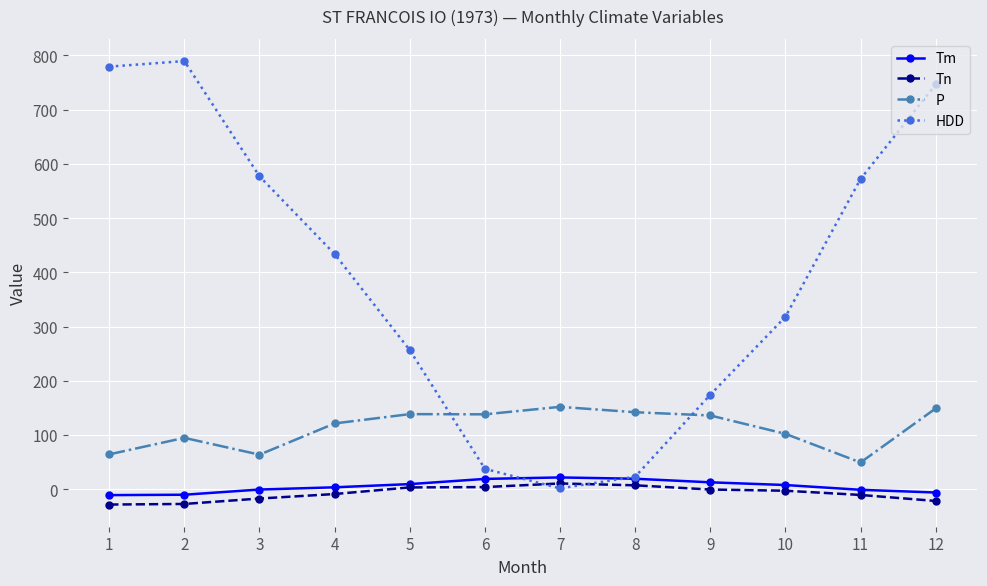

Is it true that Tm equals 19.0 at 6?

True